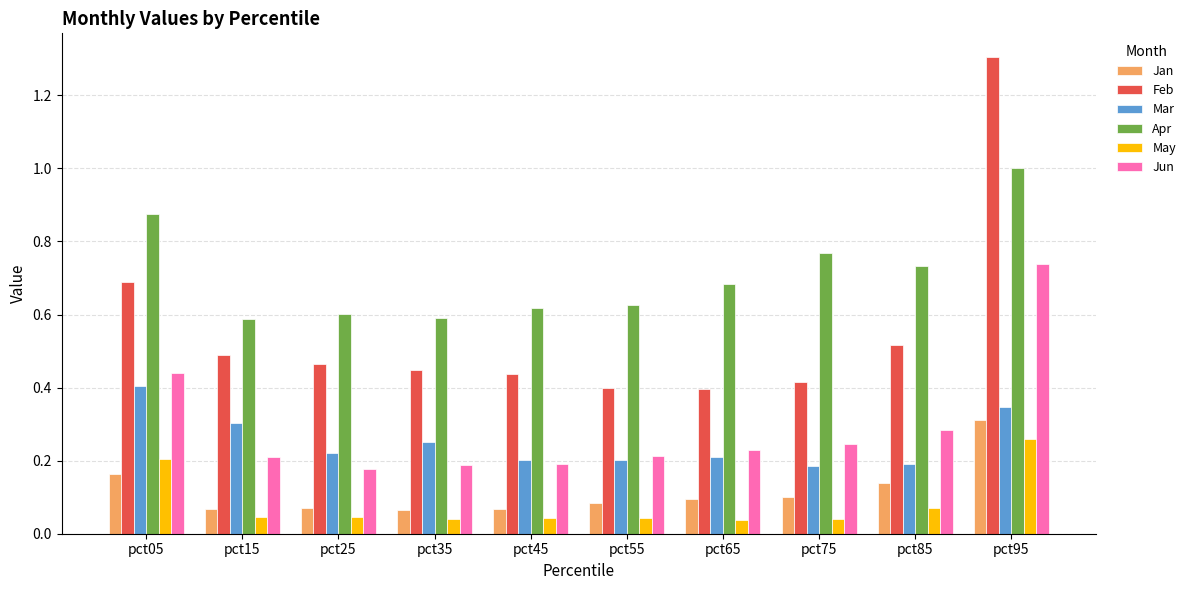

Which category has the highest value in the Jan series?

pct95